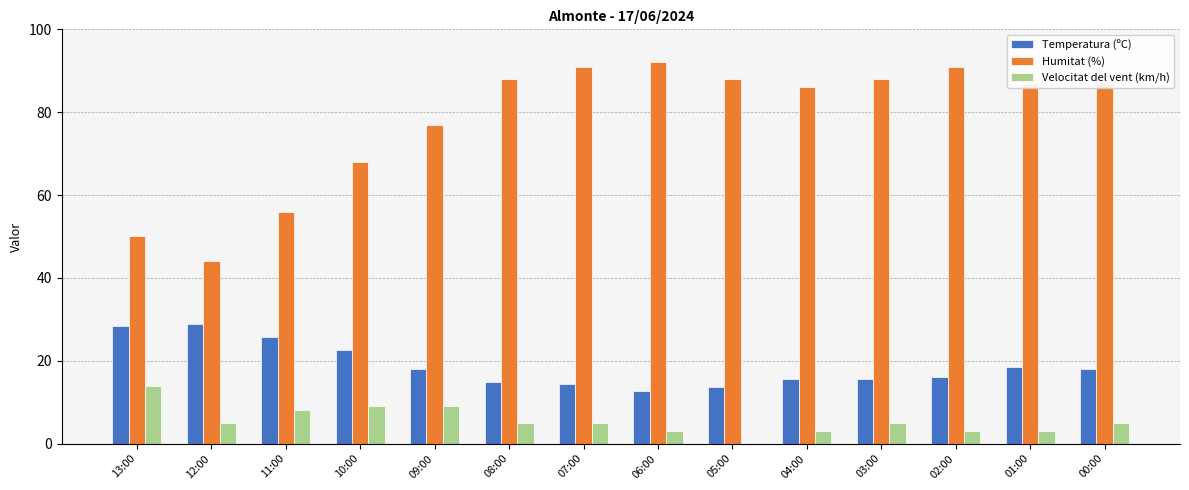

Which series has the largest total across all categories?

Humitat (%)